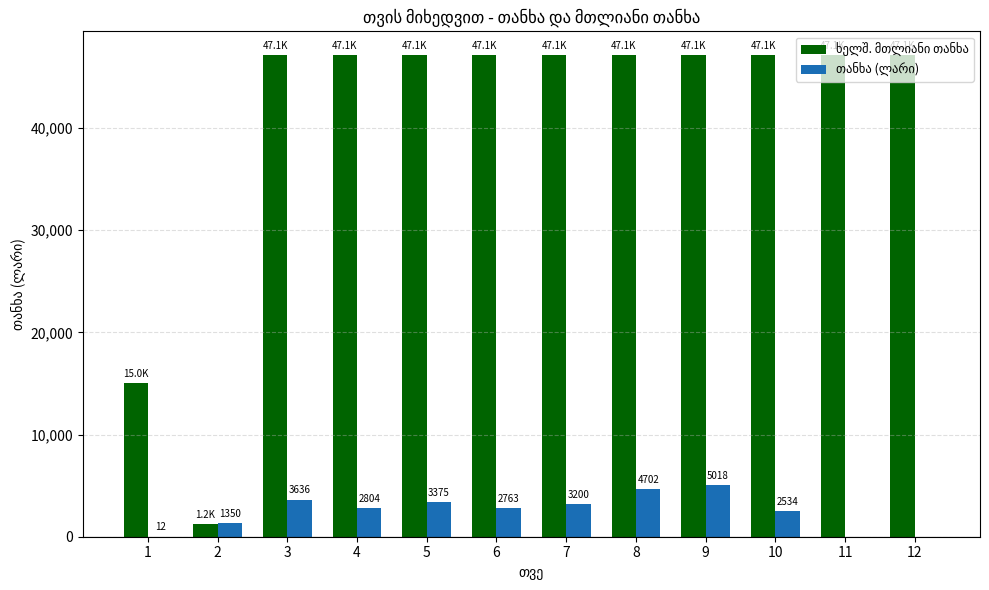

What is the greatest value displayed?

47100.0